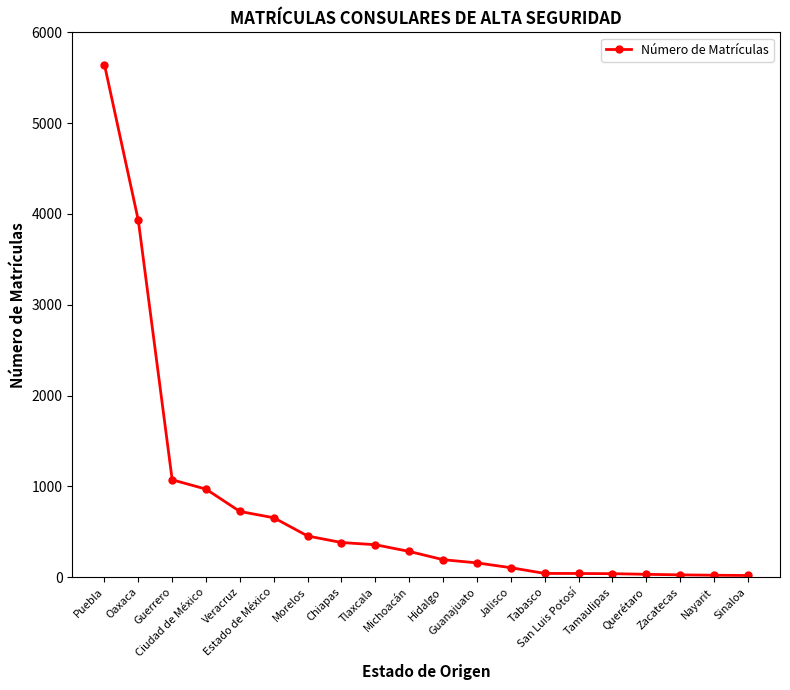

What is the difference between the second highest and minimum values?

3911